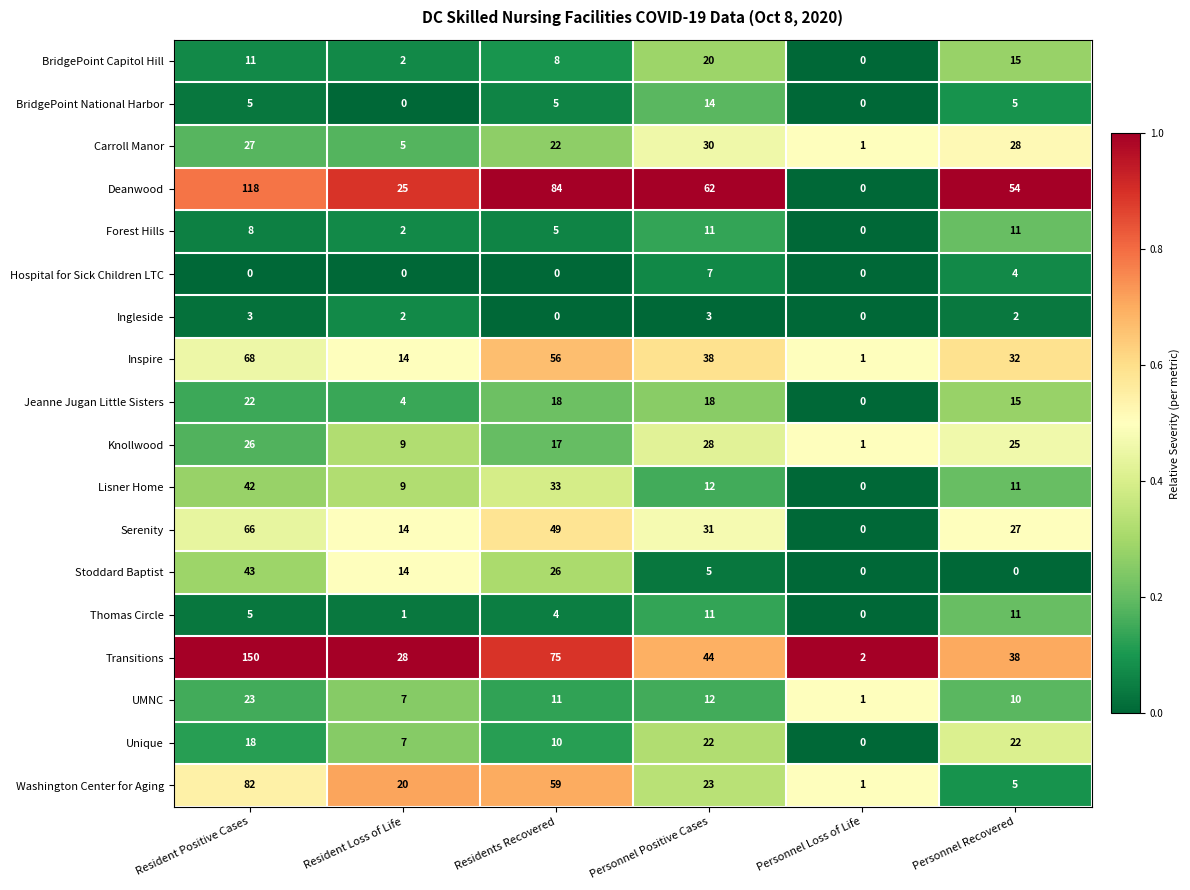

Which series changed the most between Resident Positive Cases and Personnel Positive Cases?

Transitions